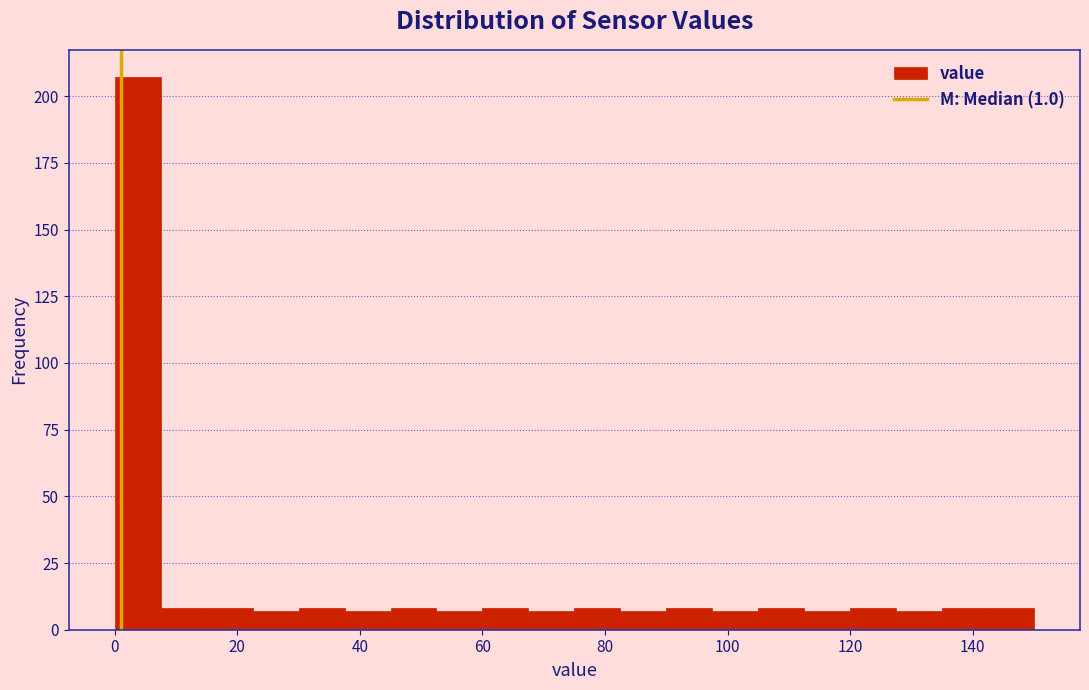

Around what value on the x-axis is the tallest bar? Give the approximate position of its centre, as read against the axis.

4